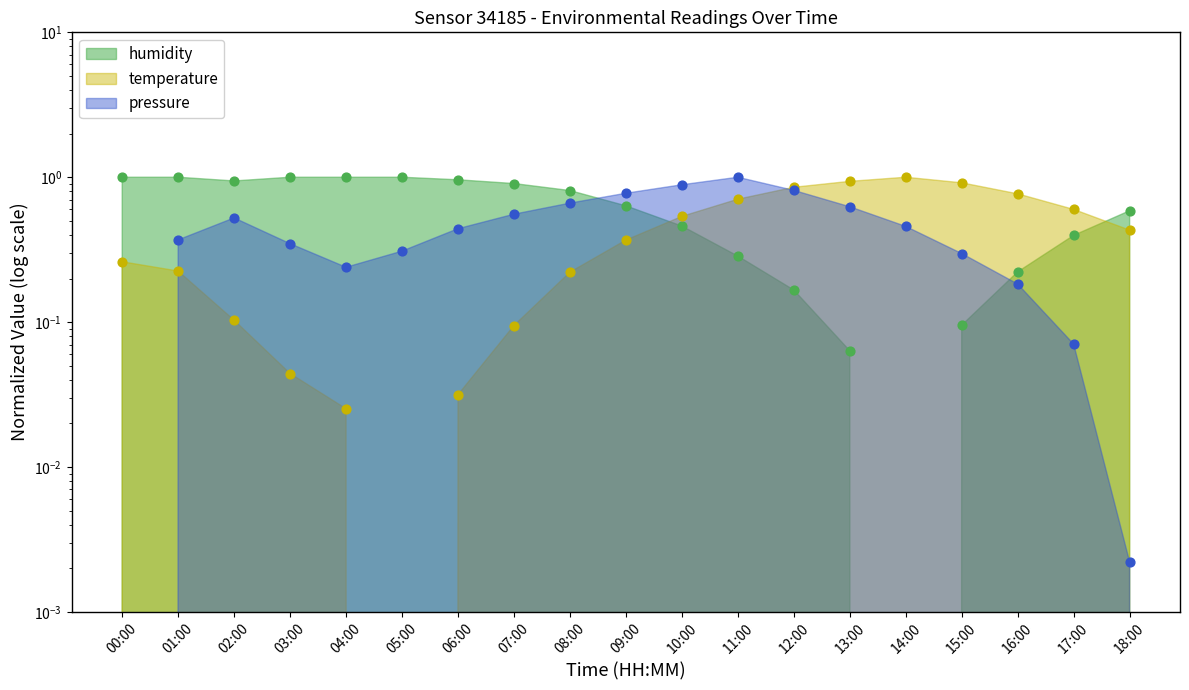

Which series has the largest total across all categories?

humidity